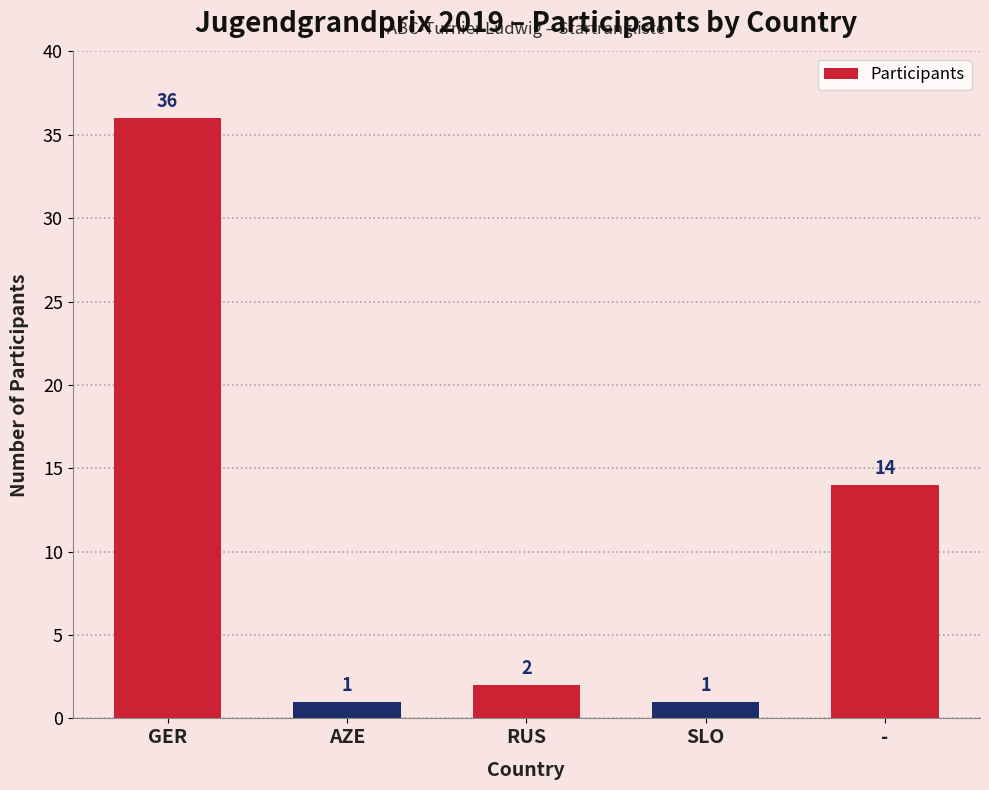

What value does the data have at -, to the nearest 10?

10